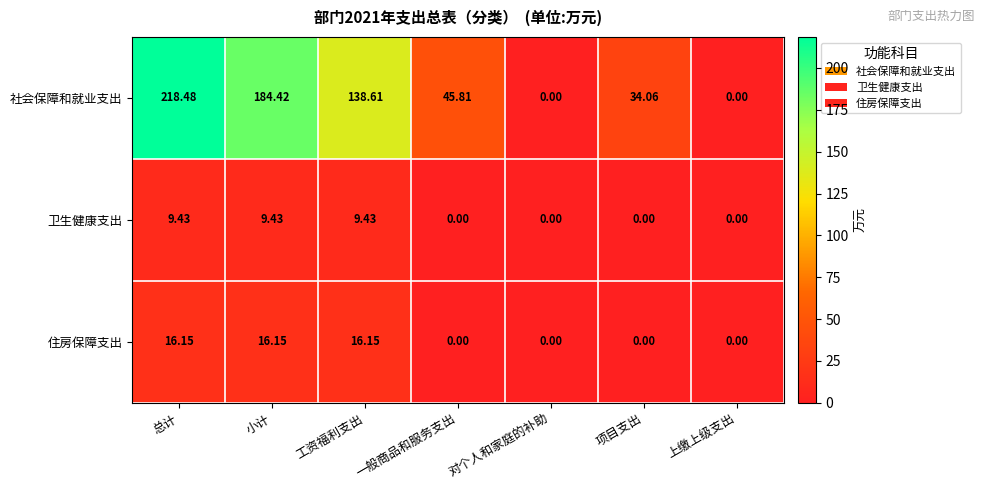

Is the value of 卫生健康支出 at 总计 greater than the value of 住房保障支出 at 总计?

No